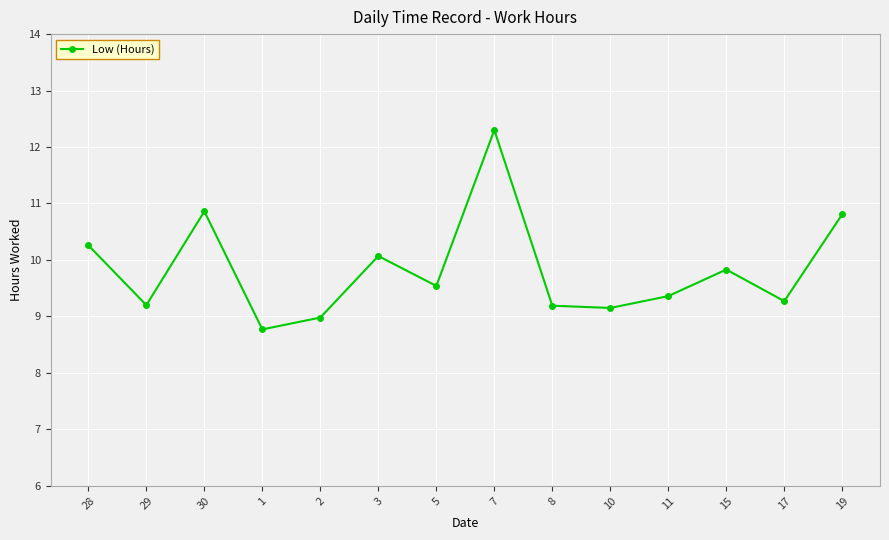

What is the difference between the values at 17 and 1?

0.5